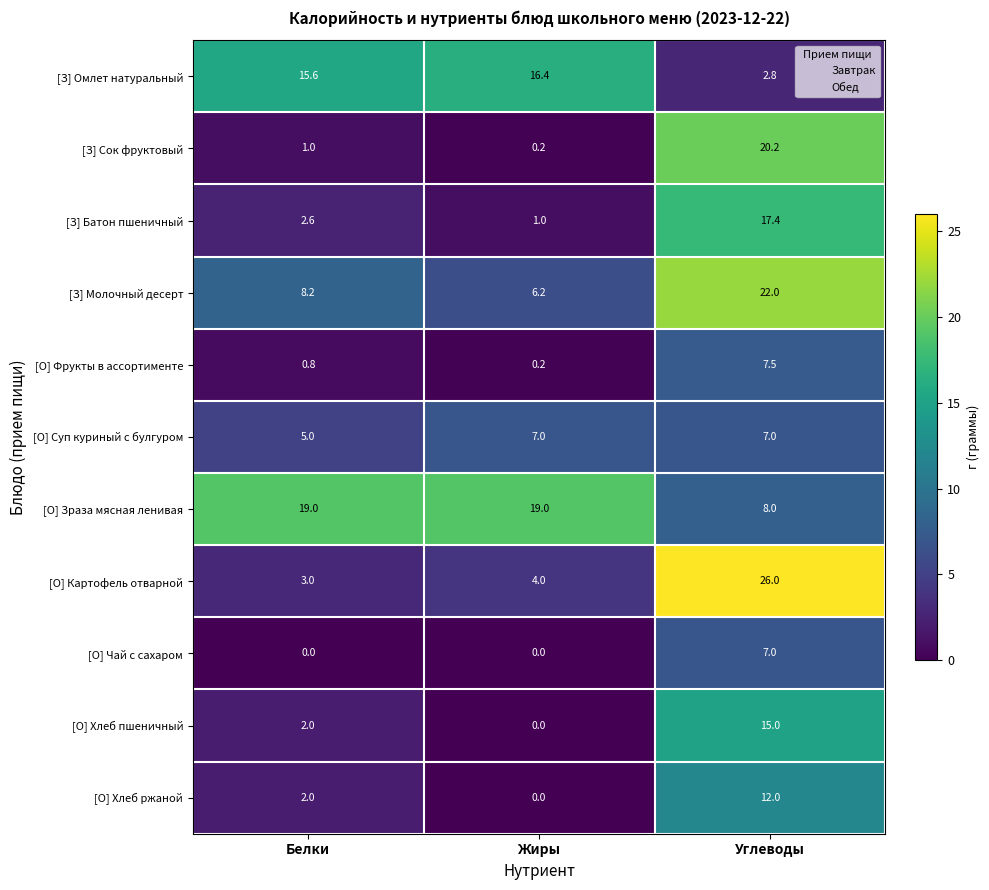

At which label does [З] Сок фруктовый reach its peak?

Углеводы